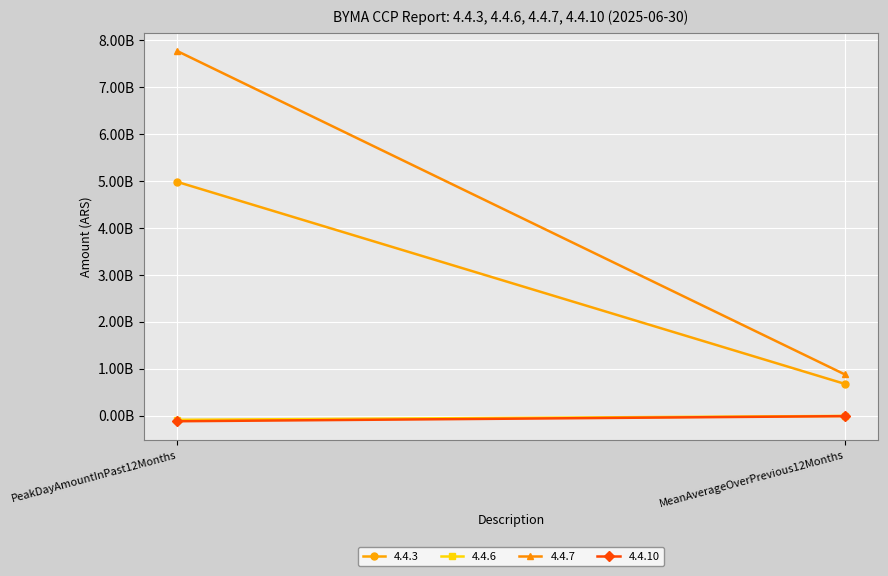

True or false: 4.4.10 has a value of -61971899.9 at PeakDayAmountInPast12Months.

False